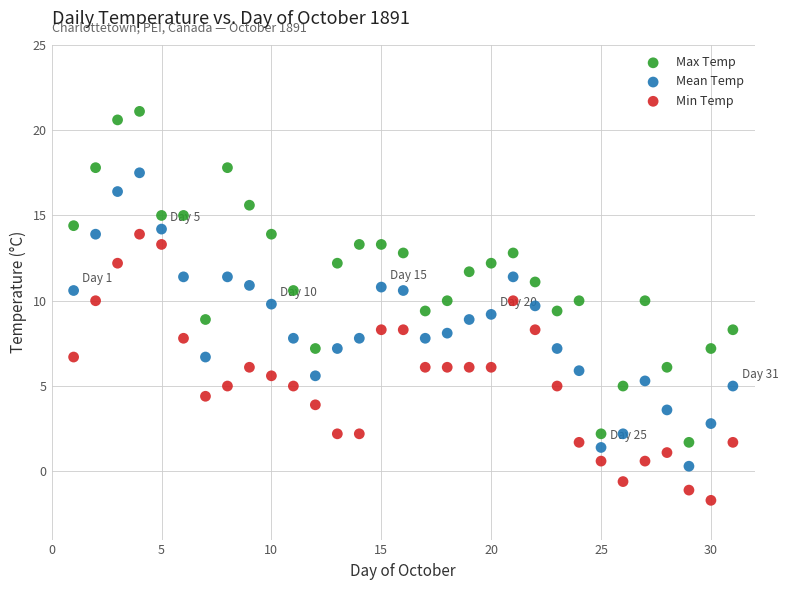

Which series contains the highest Y value?

Max Temp